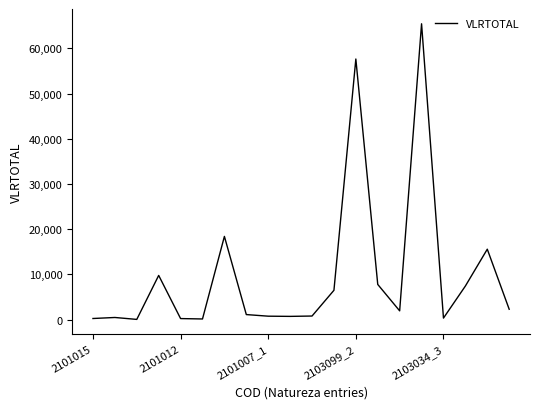

What is the greatest value displayed?

65422.2